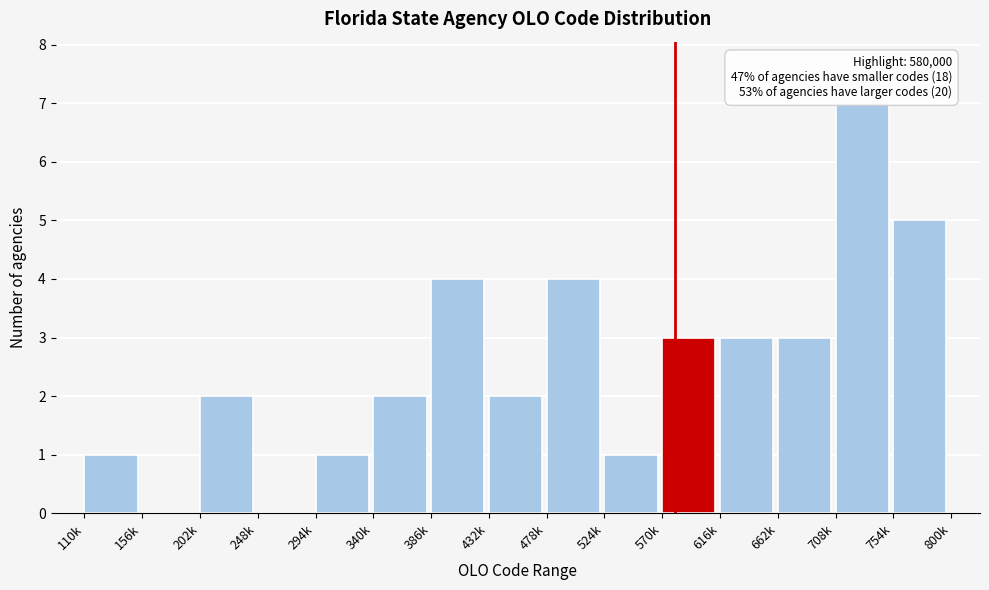

Reading right to left, extract all data points from this chart.

754k=5	708k=7	662k=3	616k=3	570k=3	524k=1	478k=4	432k=2	386k=4	340k=2	294k=1	248k=0	202k=2	156k=0	110k=1